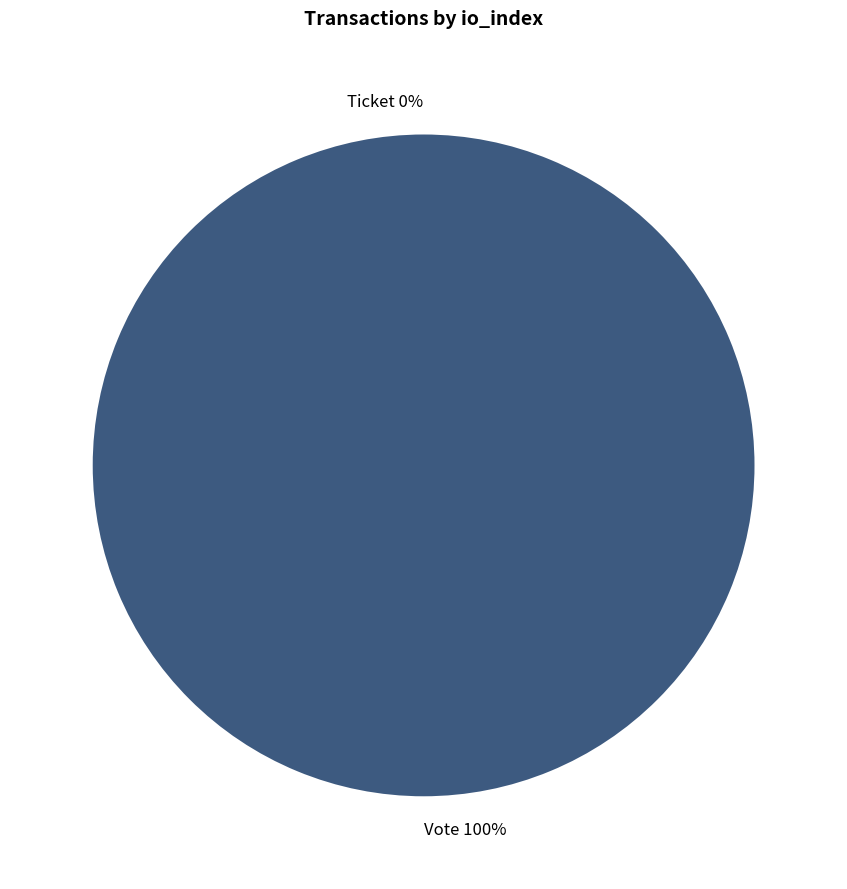

How many segments does this pie chart have?

2